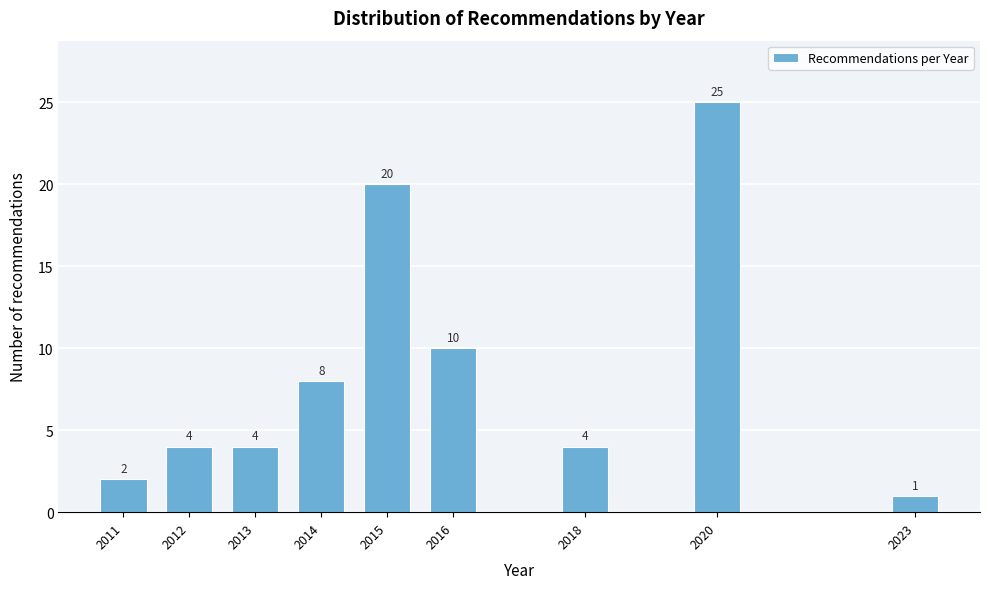

Reading left to right, transcribe all the data shown in this chart.

2	4	4	8	20	10	4	25	1